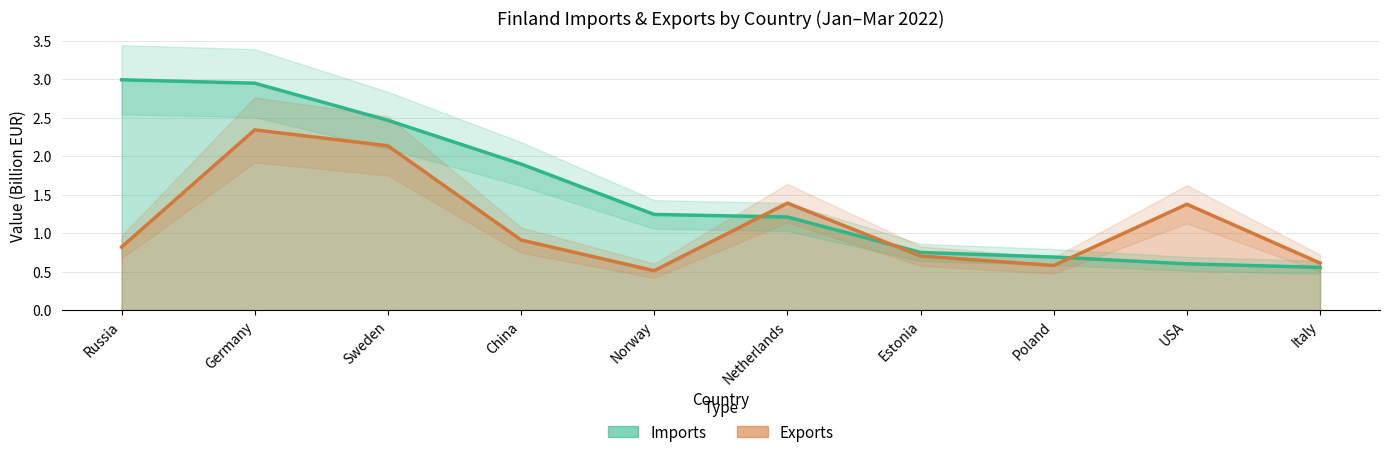

What is the difference between the Exports values at China and Norway?

0.4